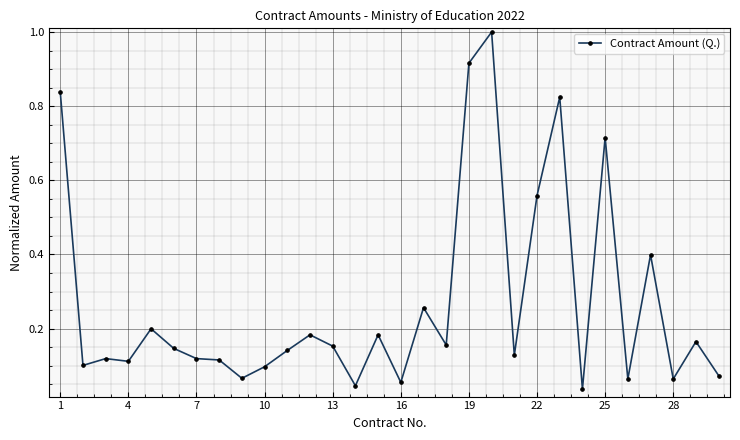

What is the maximum value shown in the chart?

1.0